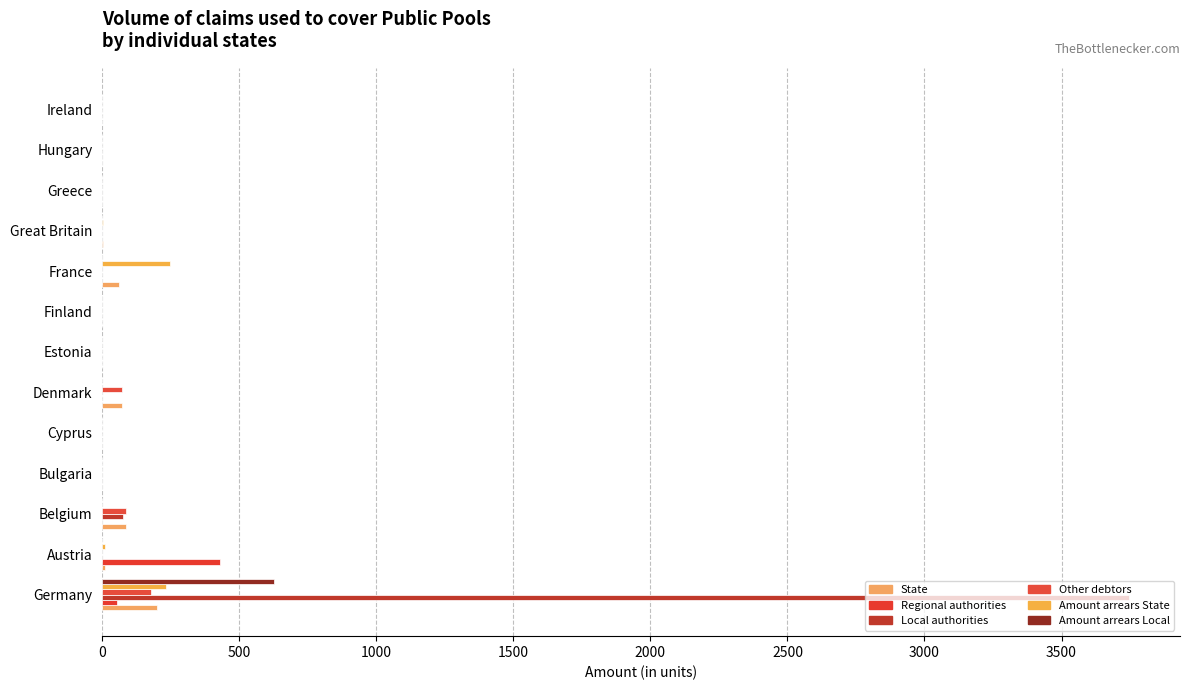

How many distinct data groups are displayed?

6